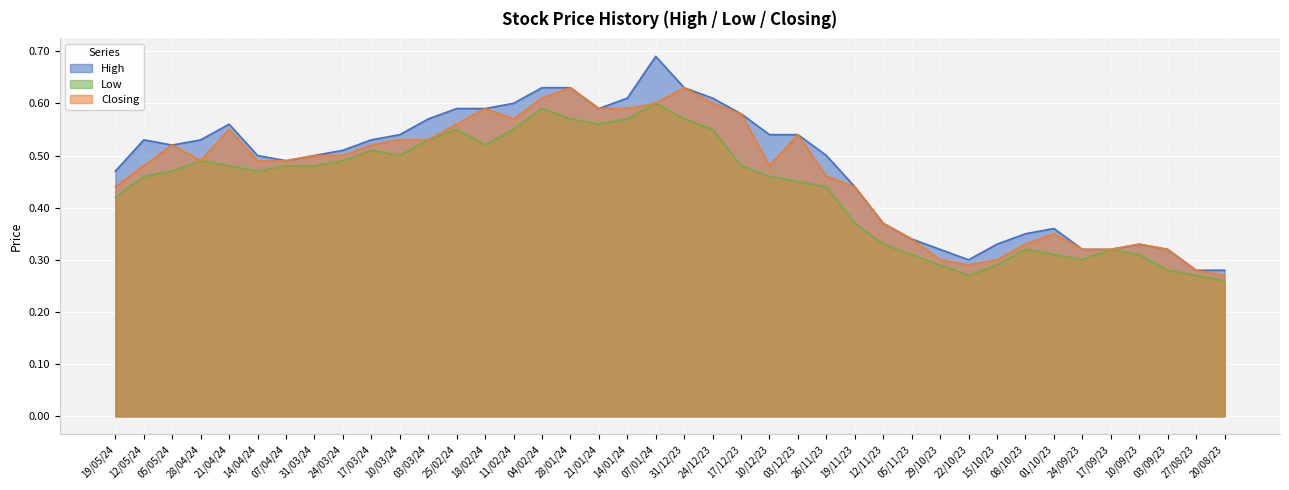

Is the value of Low at 31/12/23 greater than the value of Closing at 04/02/24?

No